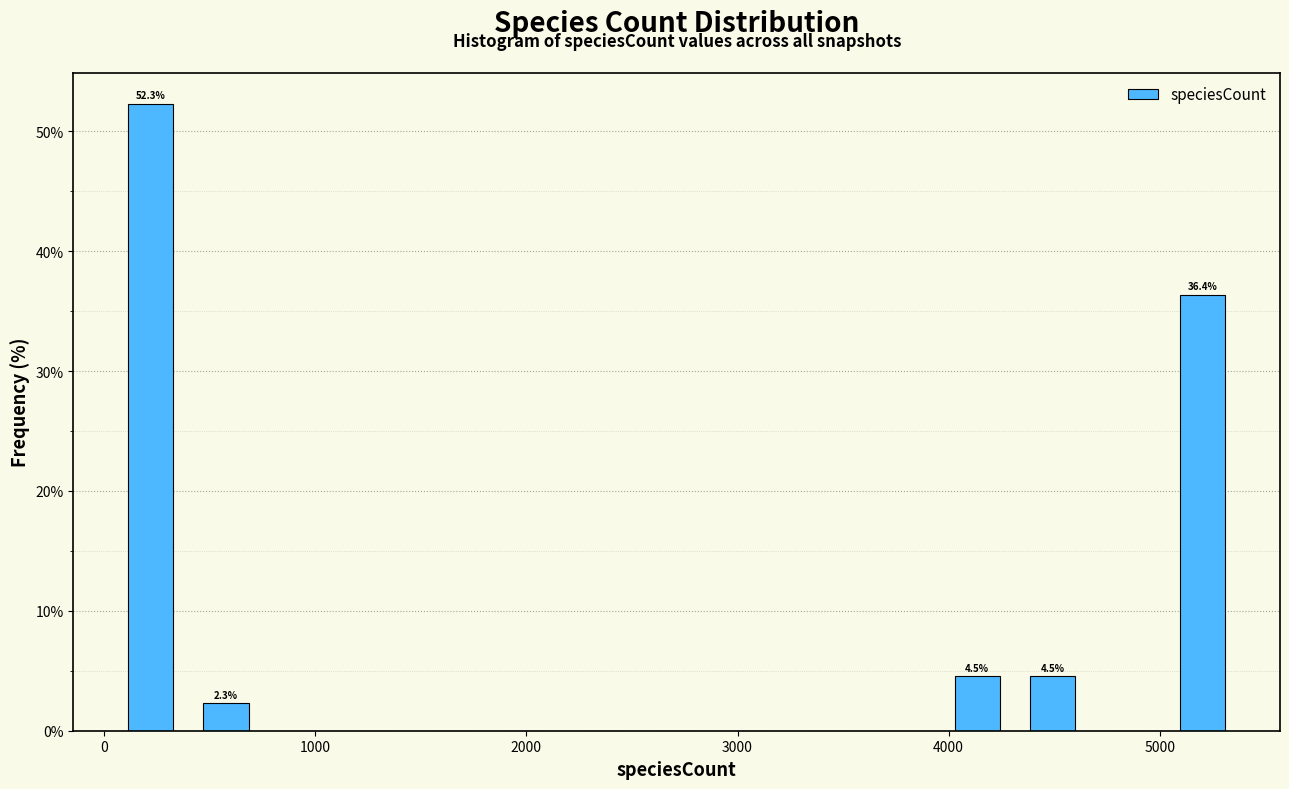

Read against the x-axis, roughly where is the centre of the tallest bar?

200